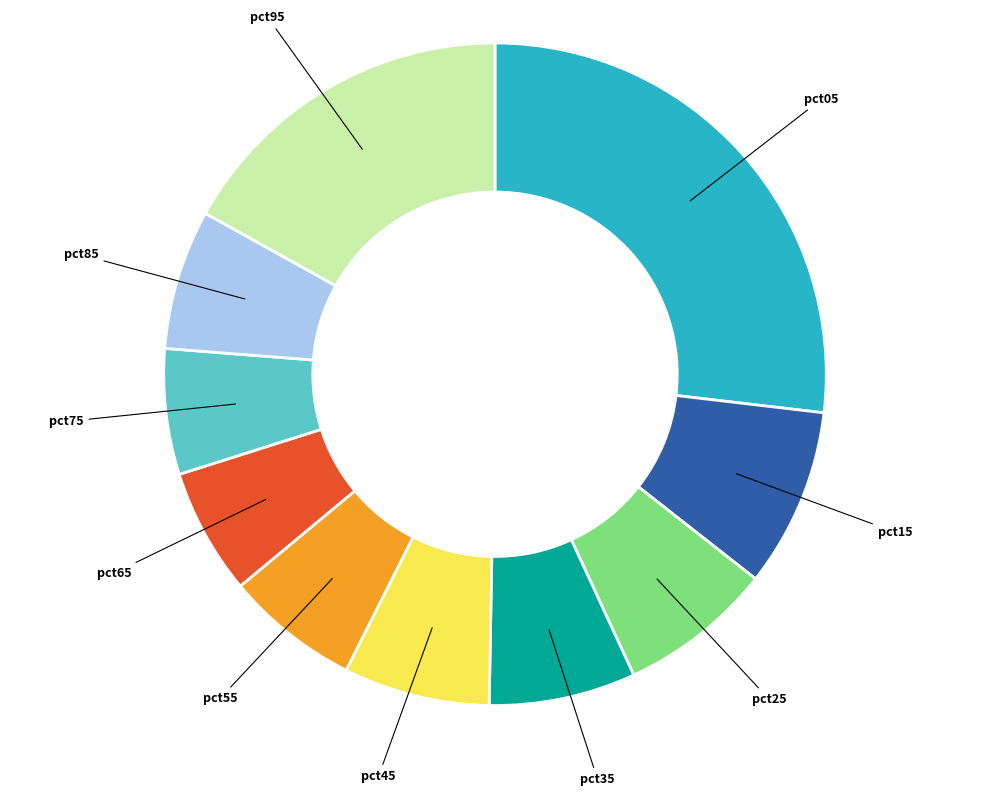

Is it true that pct05 is 27% of the pie?

True